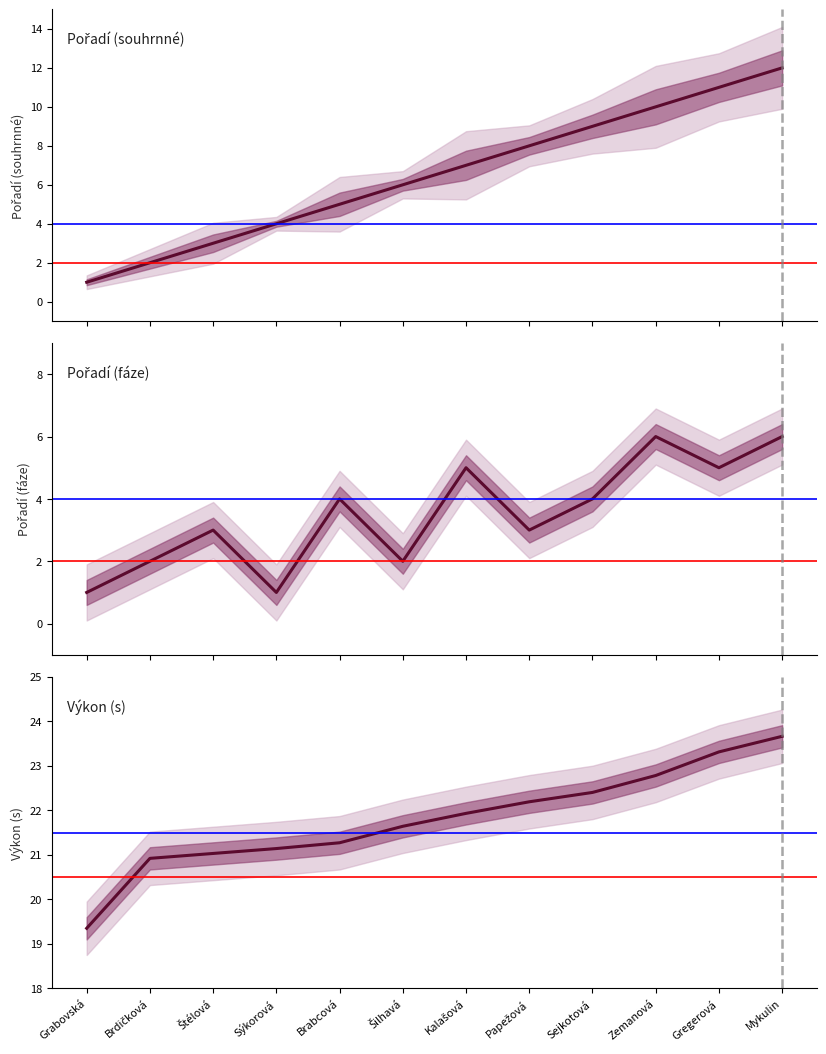

Is it true that Pořadí (sourhn.) equals 3.0 at Brdičková?

False